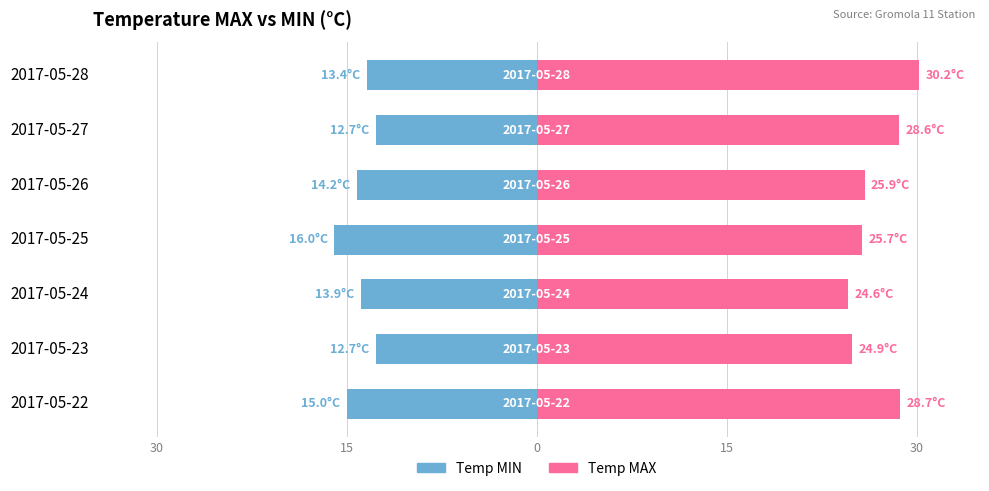

How many values in the Temp MIN series exceed -13?

2